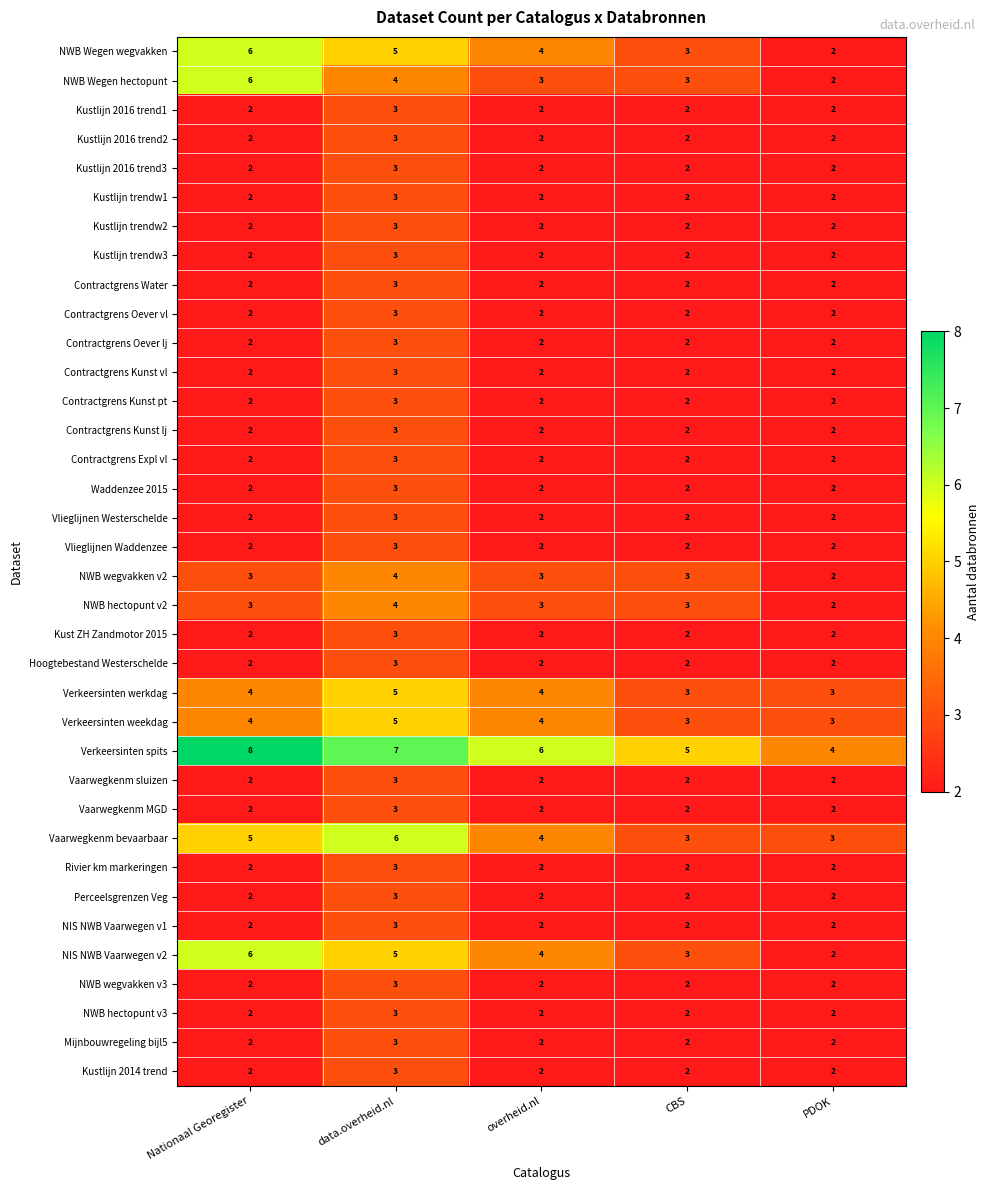

What is the difference between the highest and lowest values at overheid.nl?

4